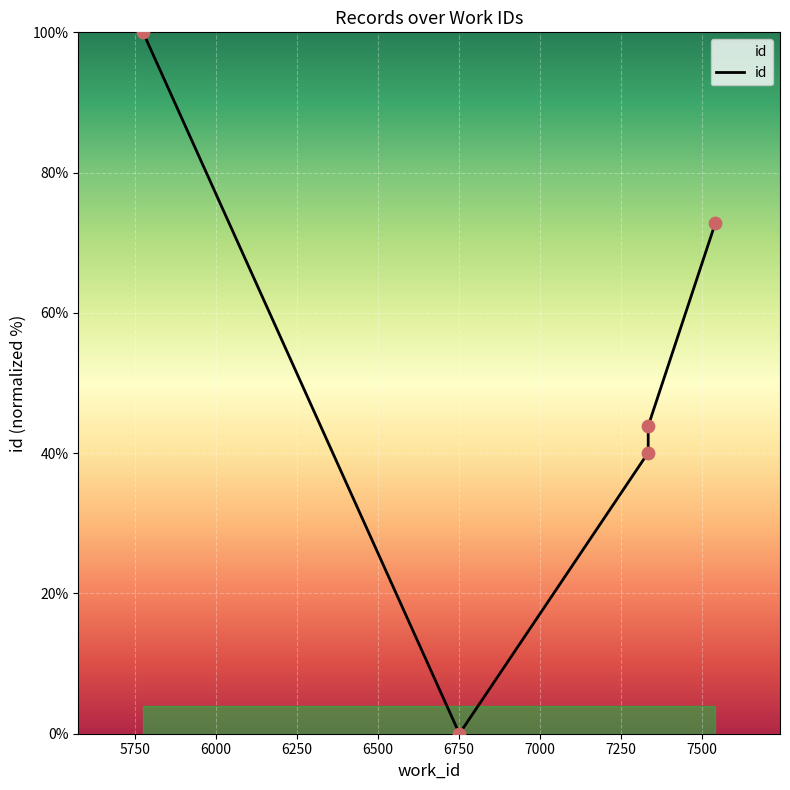

Between 6500 and 6000, which is larger?

6500